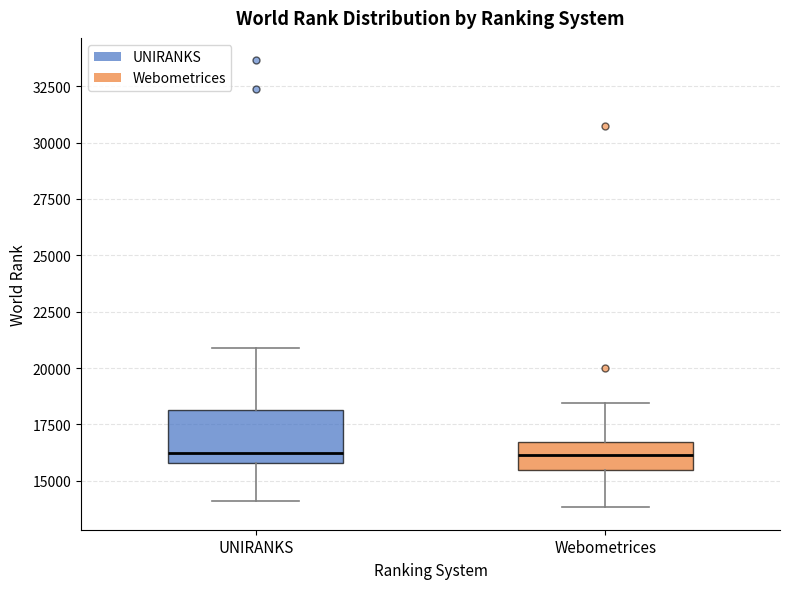

Comparing the boxes themselves (not the whiskers), which one is the tallest?

UNIRANKS